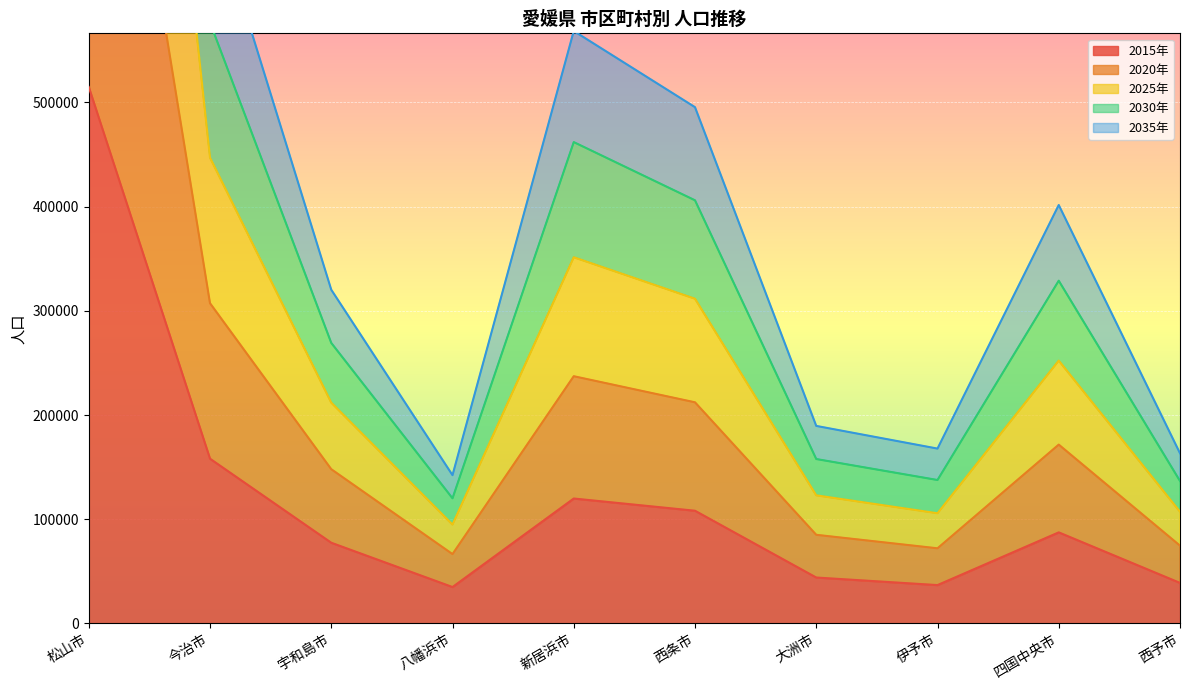

What is the sum of the 2015年 values at 松山市 and 西予市?

553784